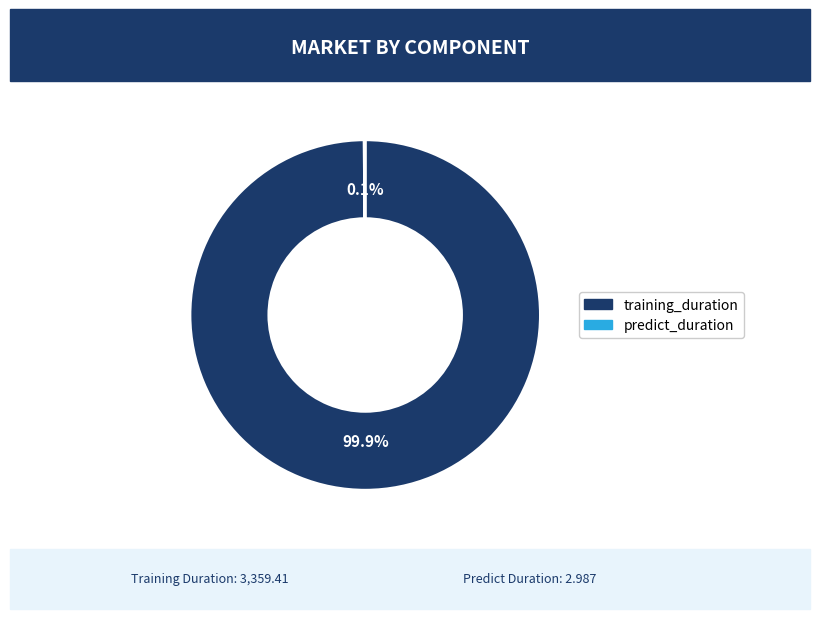

What percentage is NOT represented by training_duration?

0.1%